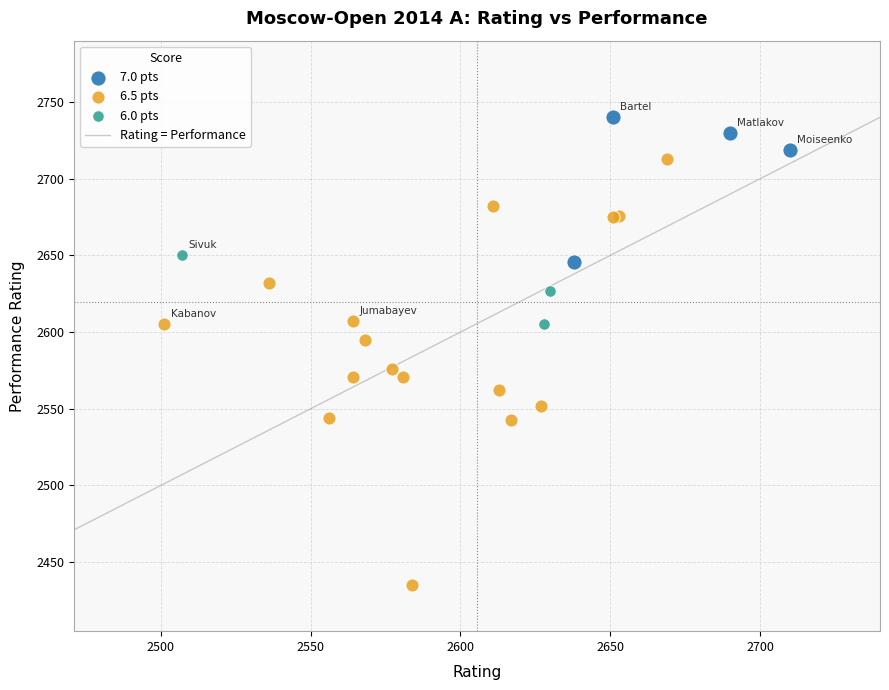

Which series has the largest Y range (max minus min)?

6.5 pts